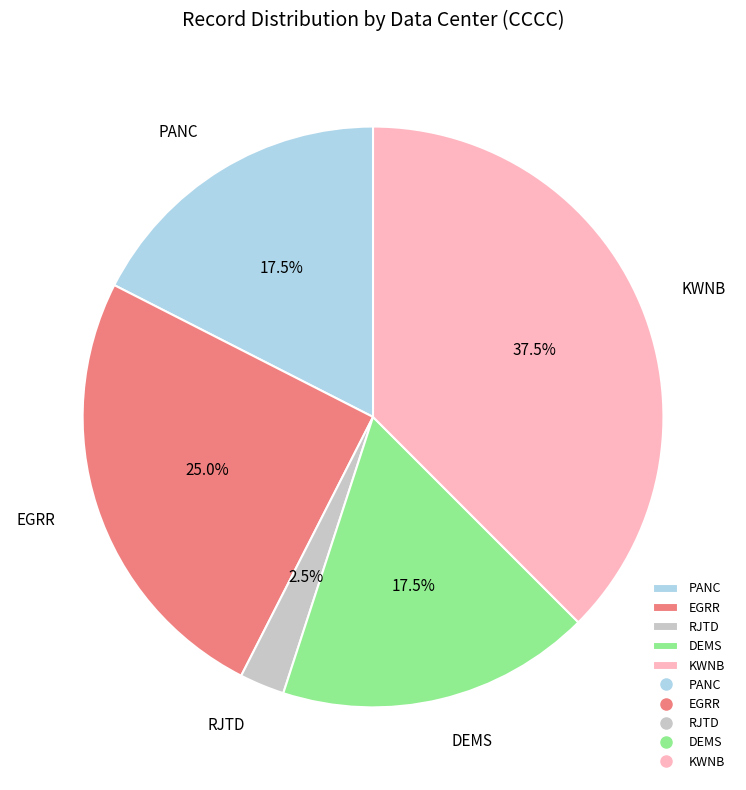

How many slices are in this pie chart?

5